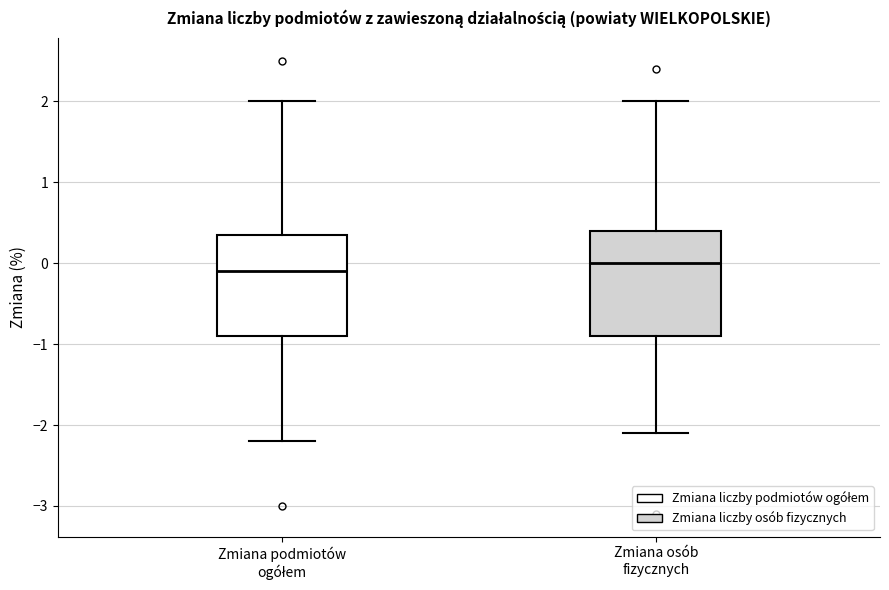

Where is the upper edge of the box for Zmiana osób fizycznych on the y-axis? The values are not printed on the chart, so give them approximately, as read against the axis.

0.4